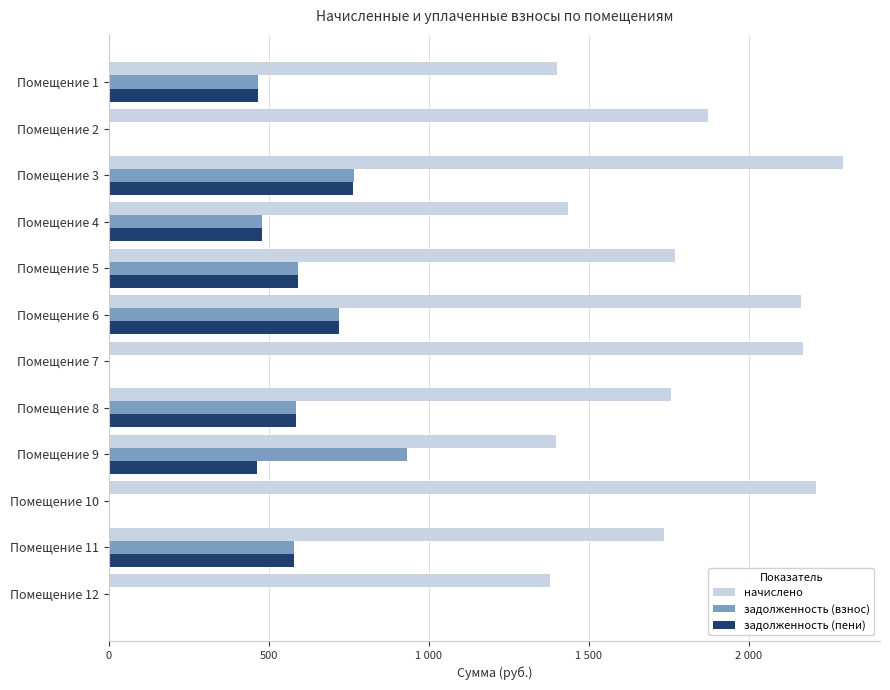

What are all the series names shown in the legend?

начислено, задолженность (взнос), задолженность (пени)